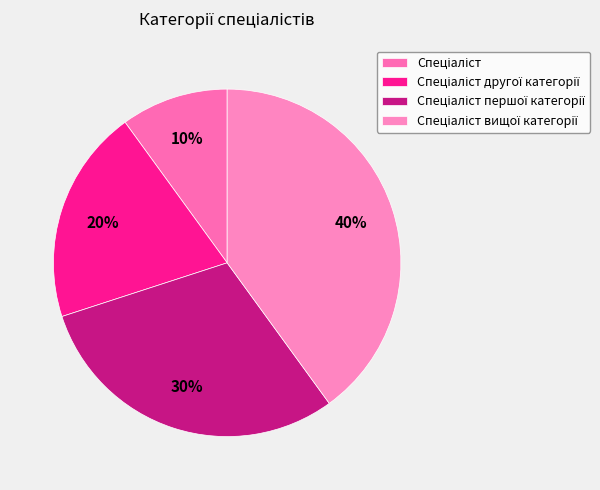

How many segments does this pie chart have?

4